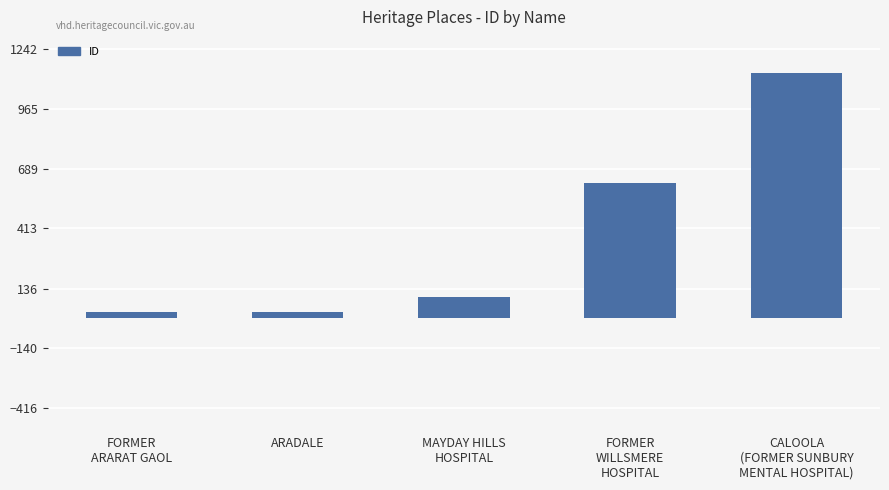

At which label is the value closest to 578?

FORMER
WILLSMERE
HOSPITAL